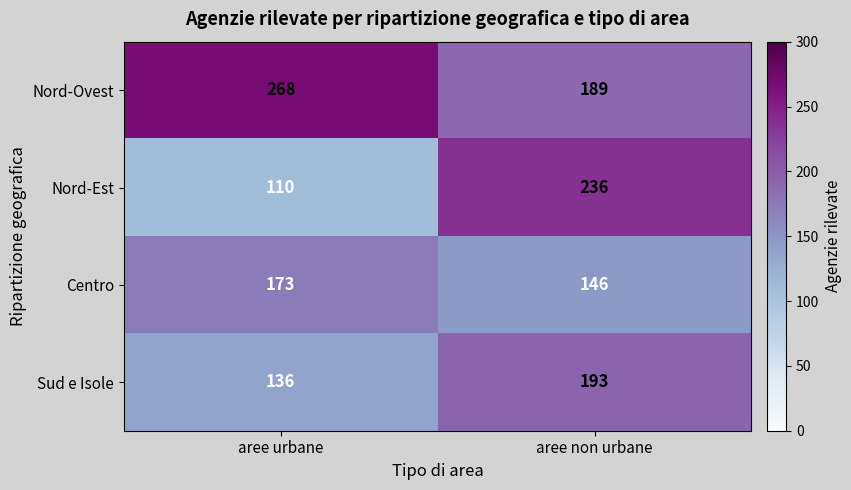

How many data points does each series have?

2